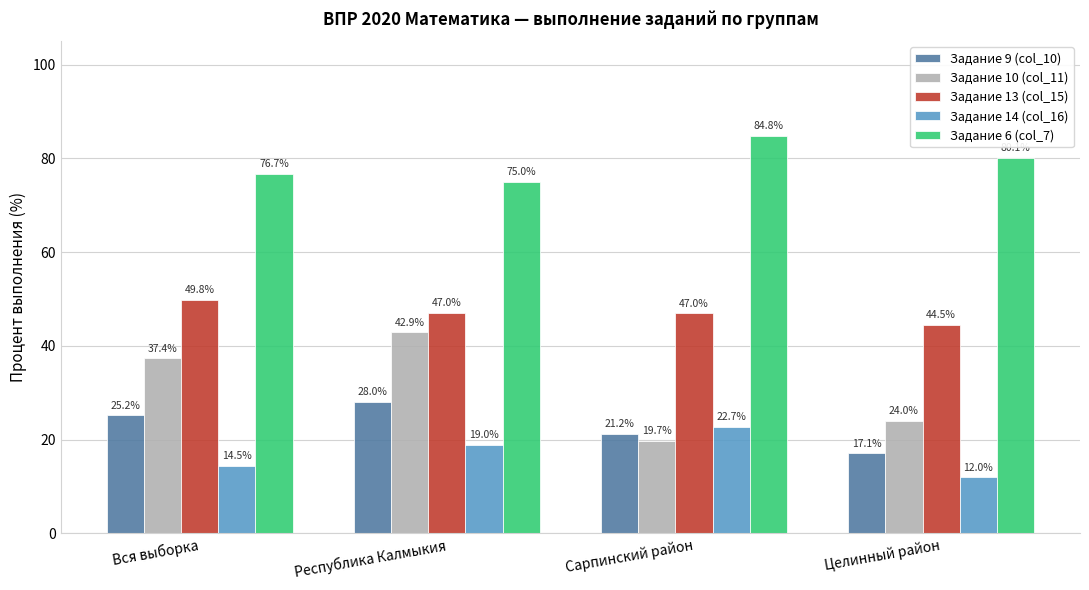

List the series in order of their peak value, highest first.

Задание 6 (col_7), Задание 13 (col_15), Задание 10 (col_11), Задание 9 (col_10), Задание 14 (col_16)